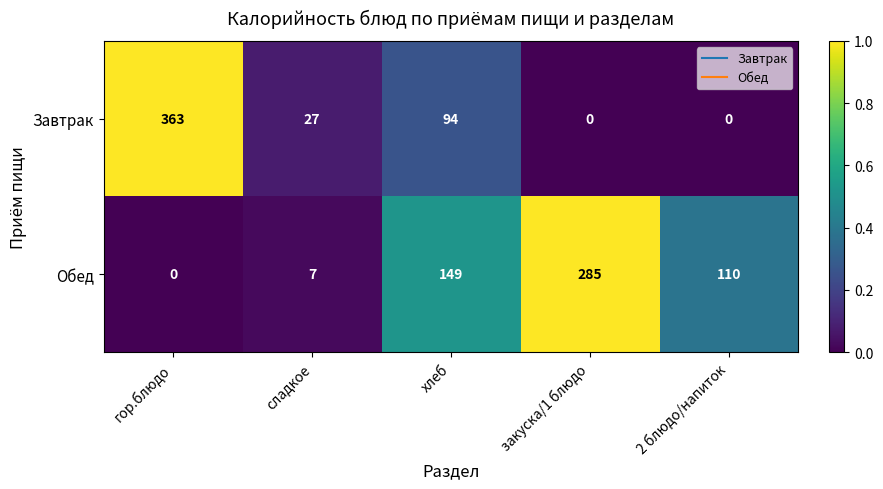

Where does the Обед series first go above 110?

хлеб